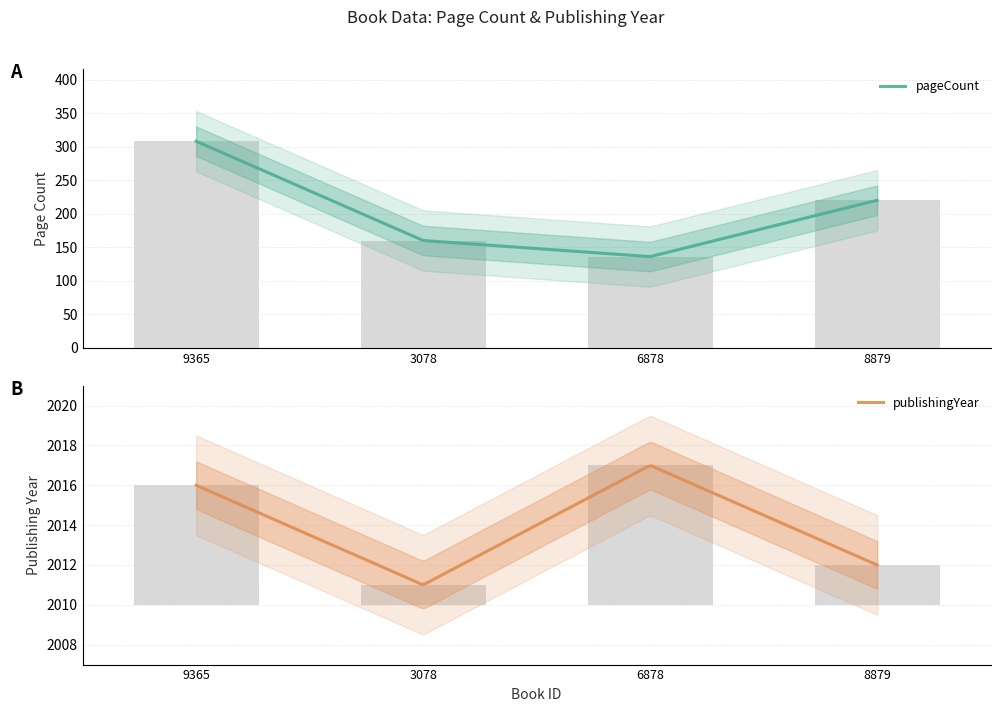

Is it true that pageCount equals 308 at 9365?

True